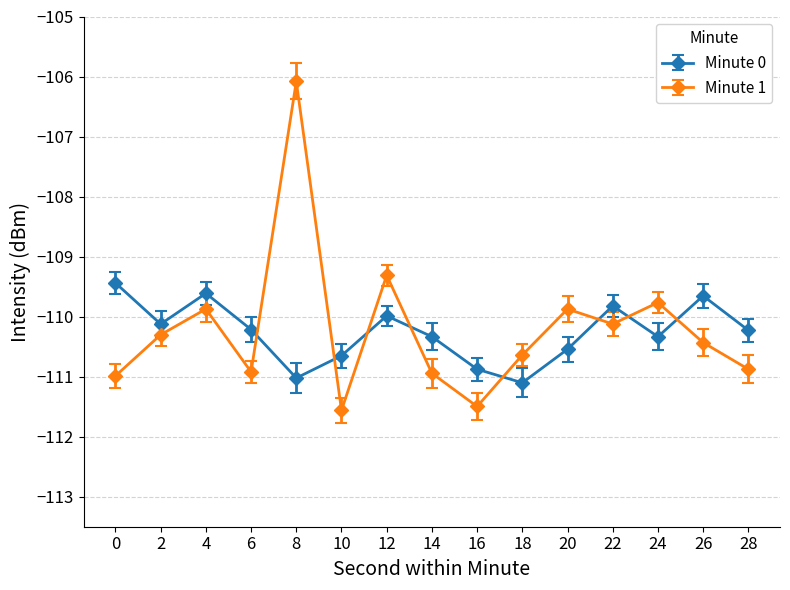

At 6, list the series in order from largest to smallest.

Minute 0, Minute 1